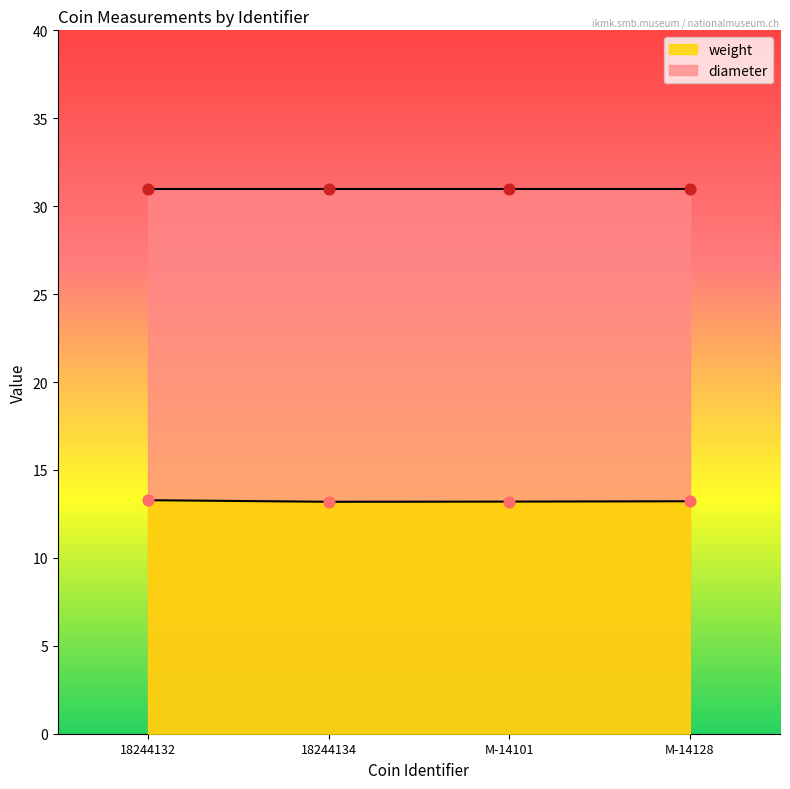

Approximately how many times larger is the value at M-14128 compared to 18244134?

1.0